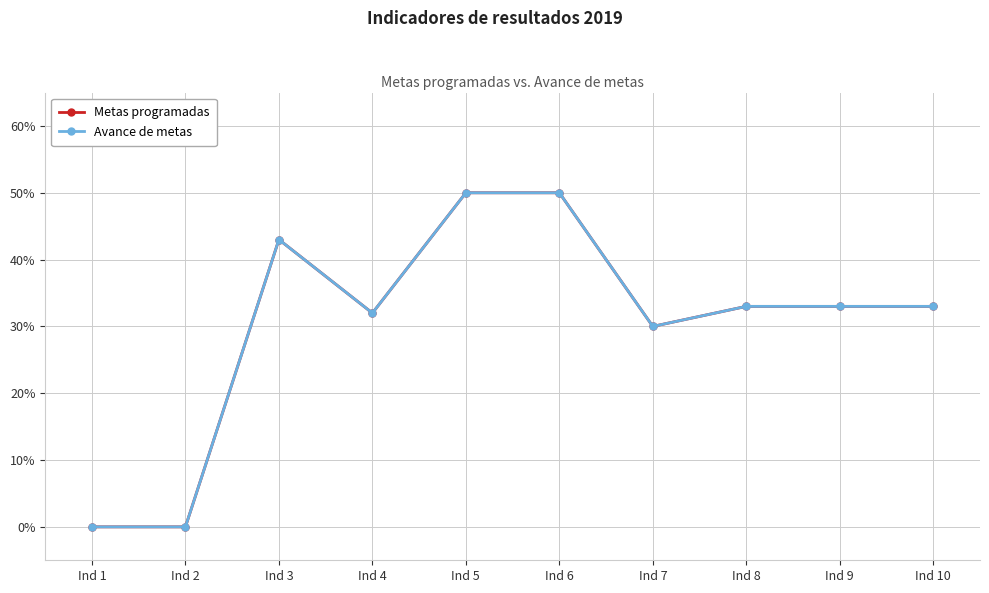

Does the chart have visible grid lines?

Yes